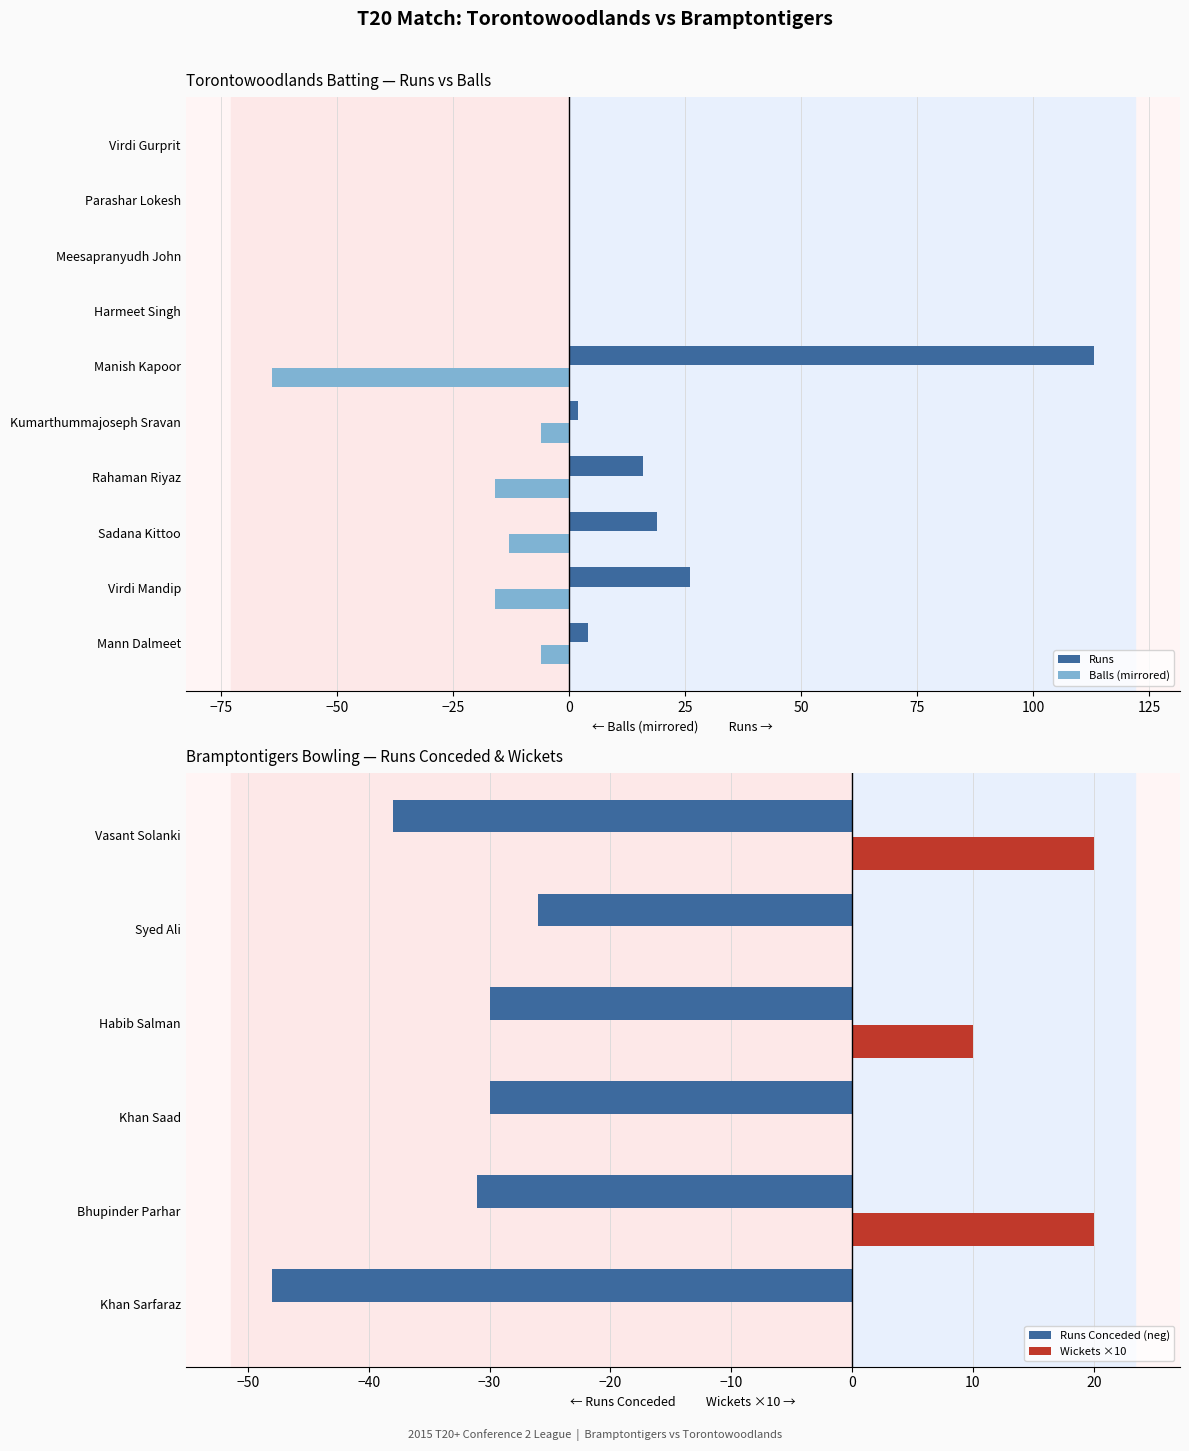

At which label does Balls first exceed -6?

Harmeet Singh